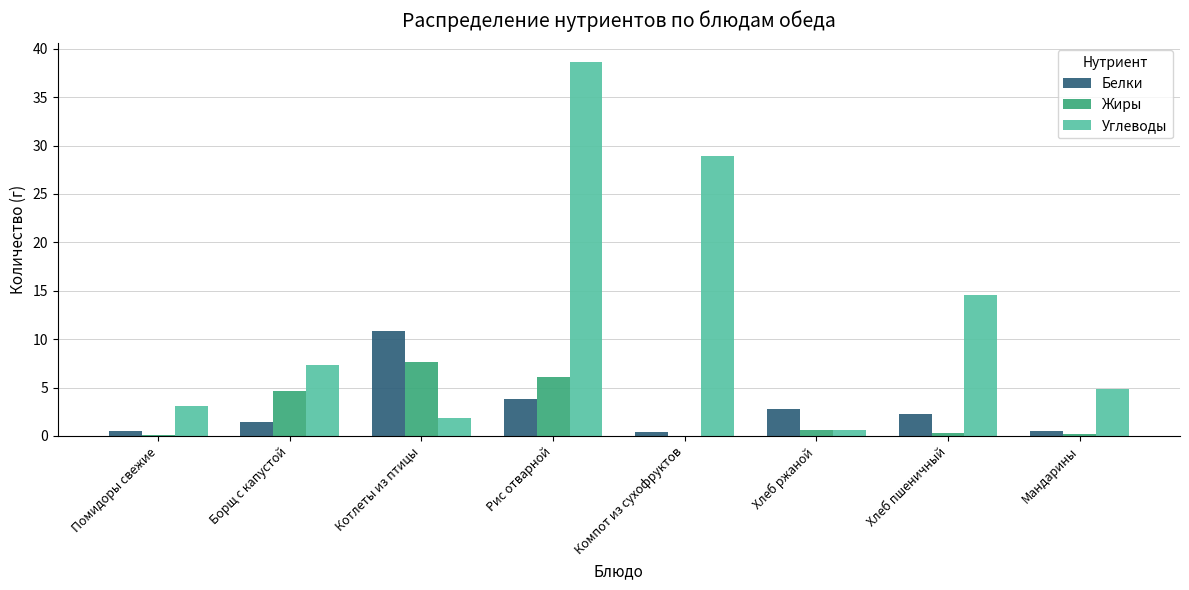

What is the average value of the Углеводы series?

12.5